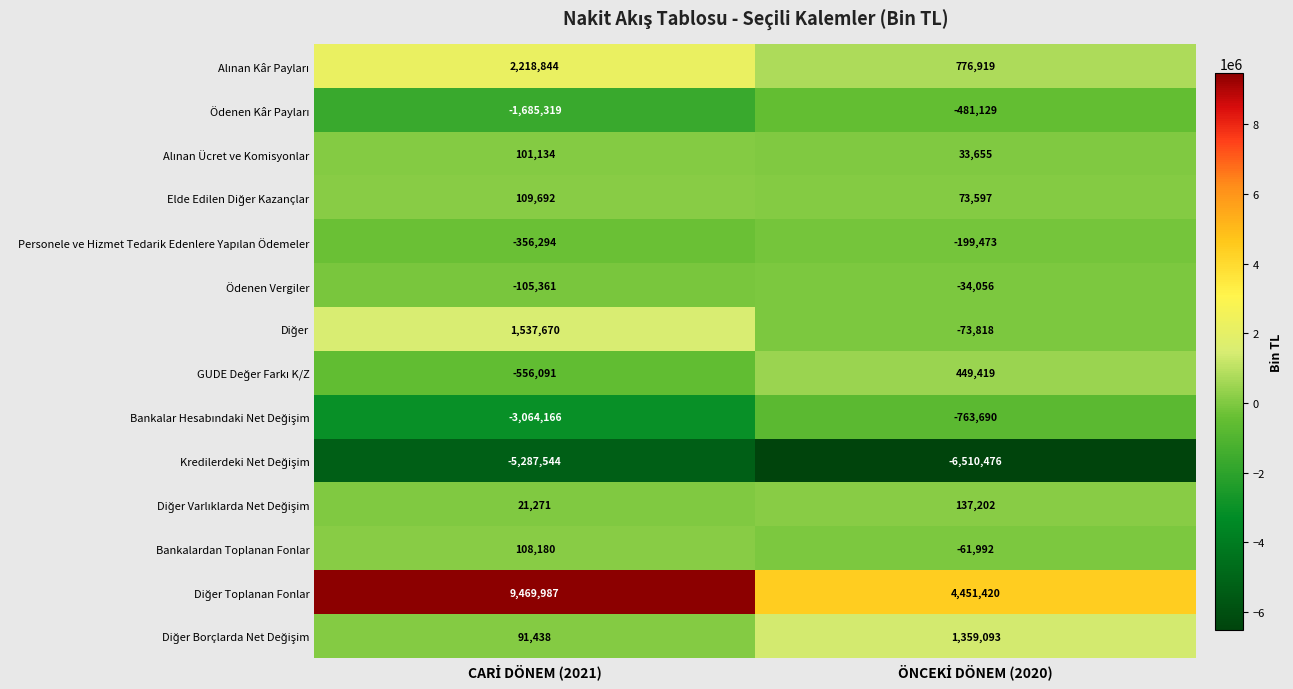

What is the maximum value shown in the chart?

9469987